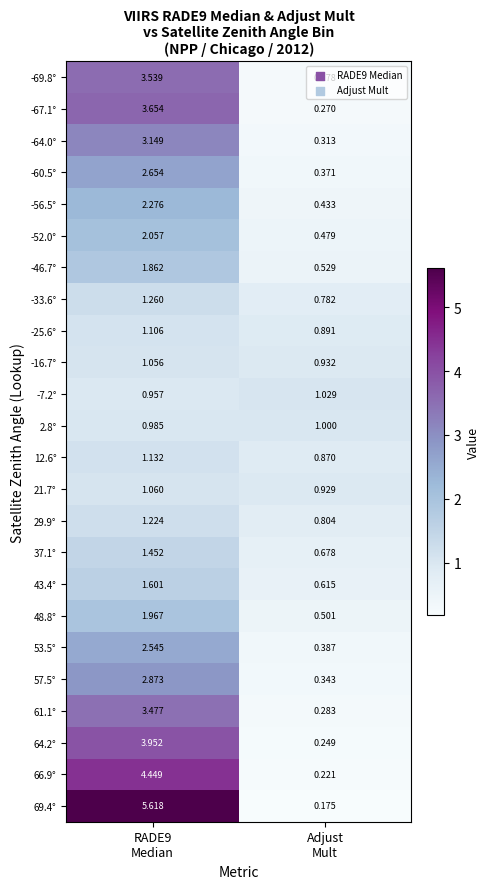

Count the number of categories in the chart.

2